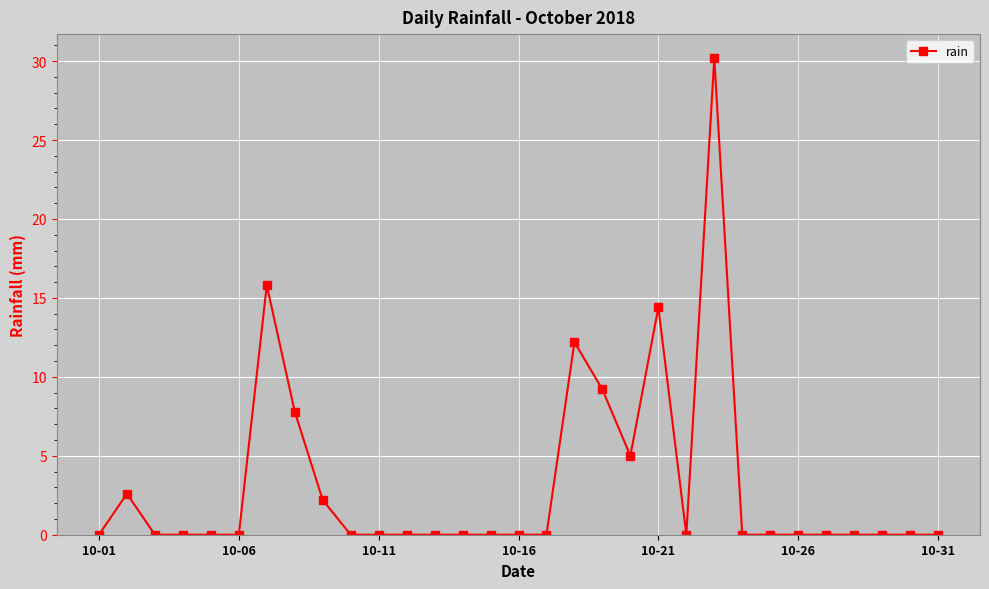

What is the difference between the second highest and second lowest values?

15.8